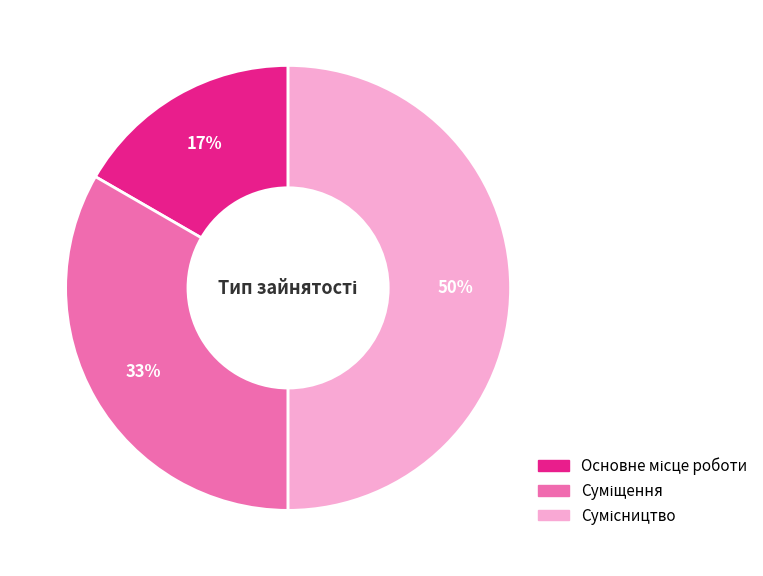

To the nearest percent, what is the difference between the largest and smallest slice percentages?

33%